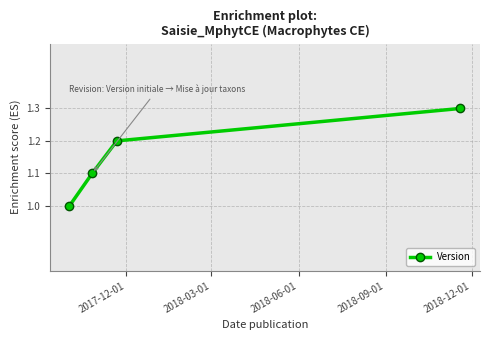

What is the value of the 1st point from the left?

1.0